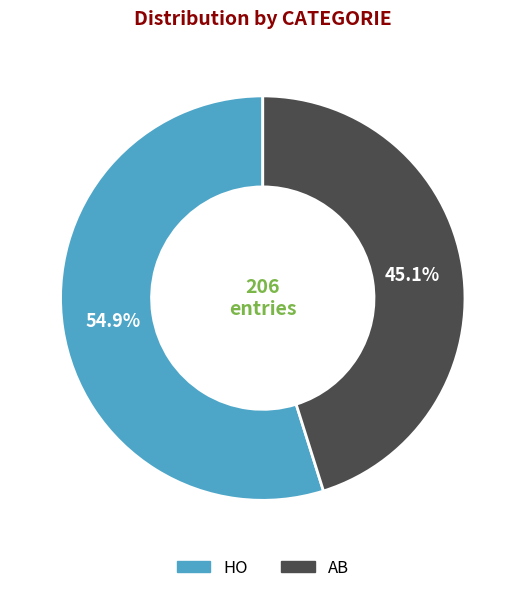

What is the smallest slice in the pie chart?

AB